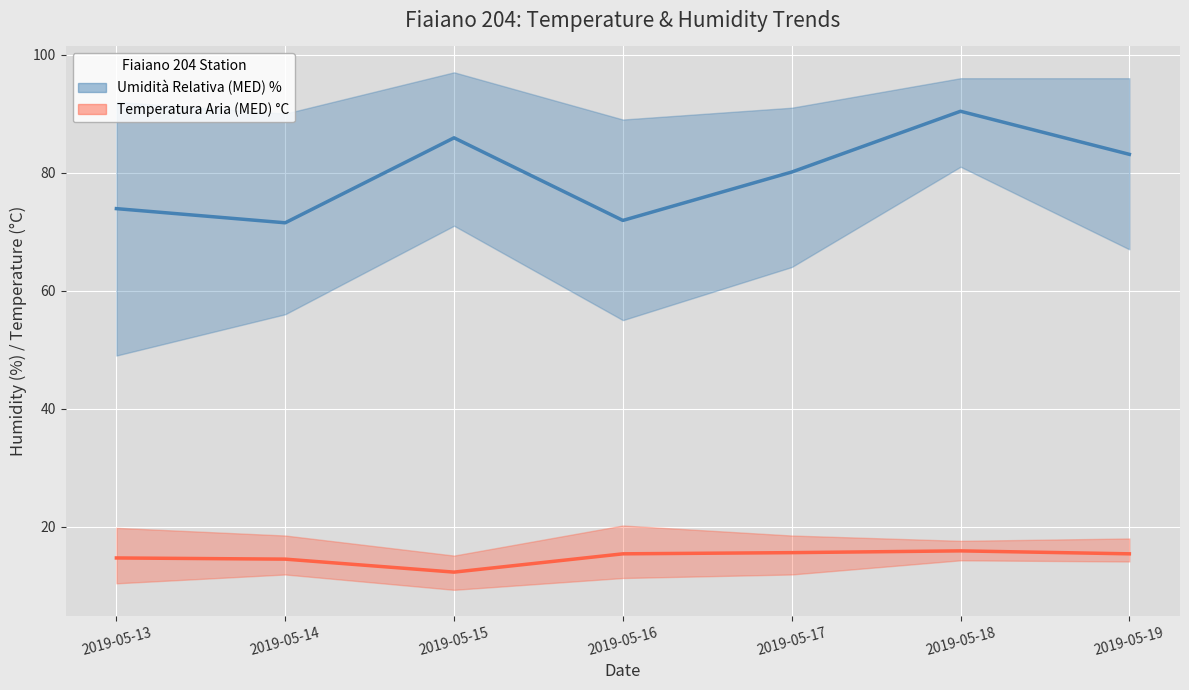

Reading left to right, extract all data points from this chart.

Umidità MED %: 73.9	71.5	85.9	71.9	80.1	90.4	83.1
Temp MED °C: 14.7	14.5	12.3	15.4	15.6	15.9	15.4